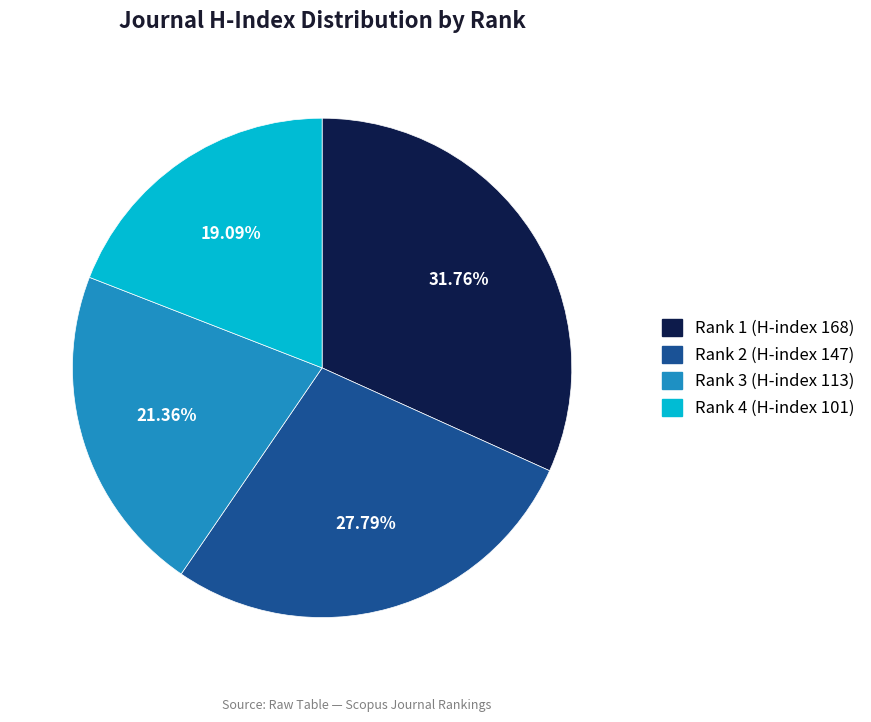

True or false: Rank 2 (H-index 147) accounts for 22% of the total.

False